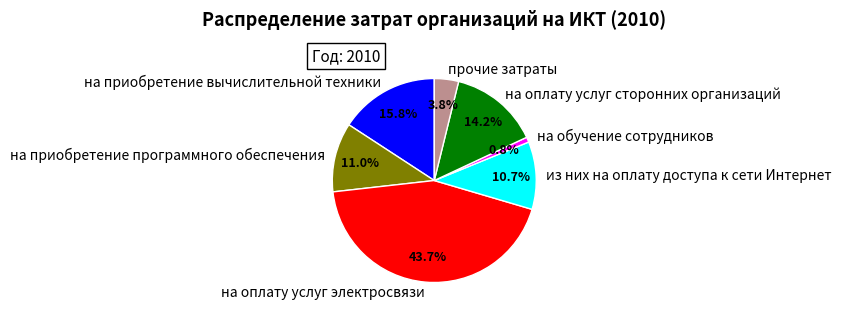

To the nearest percent, what is the average slice percentage?

14%